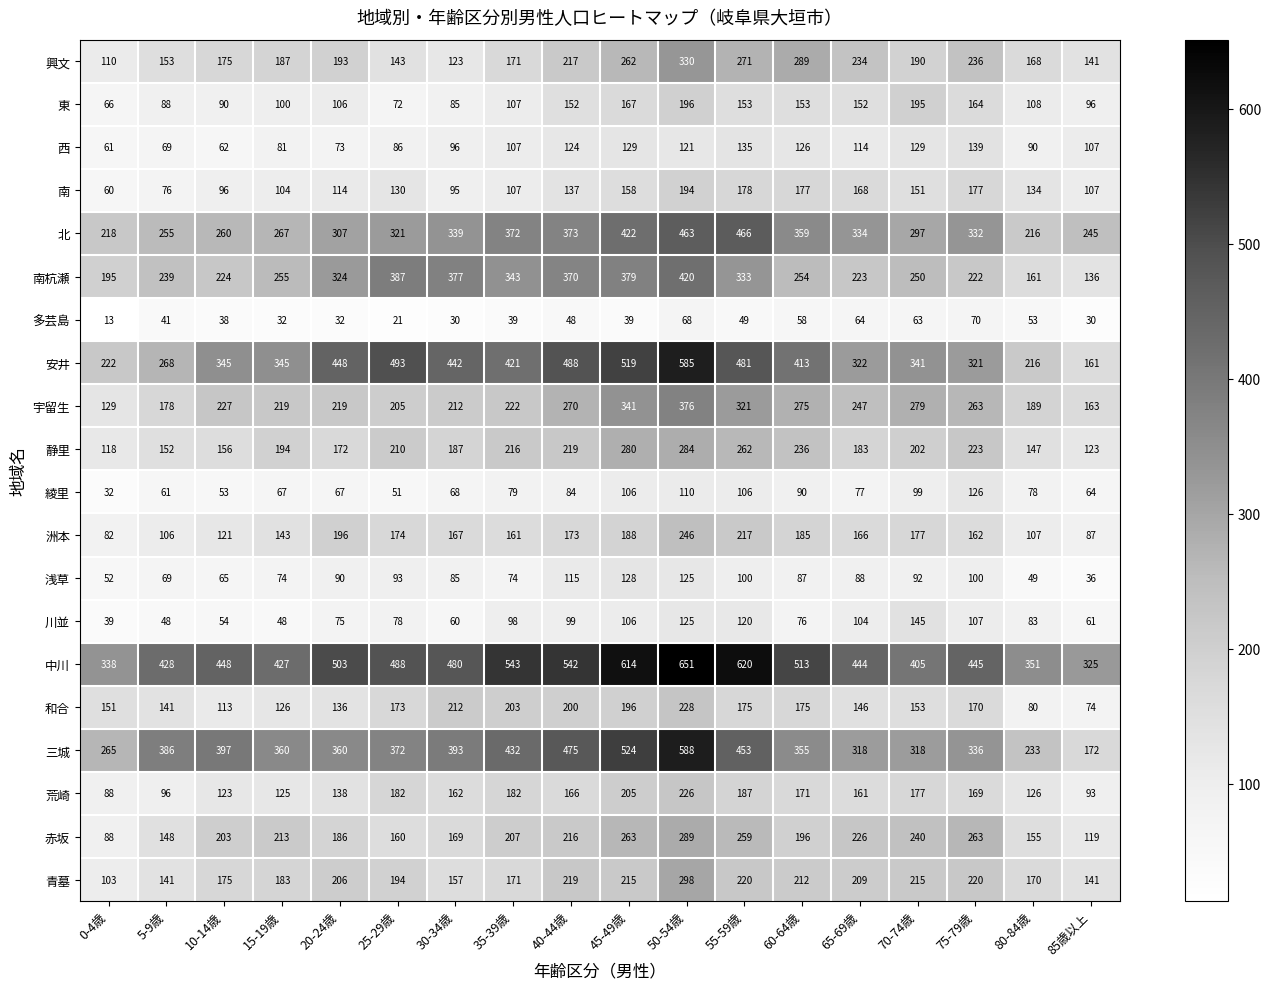

The 青墓 series shows 316 at 45-49歳. True or false?

False